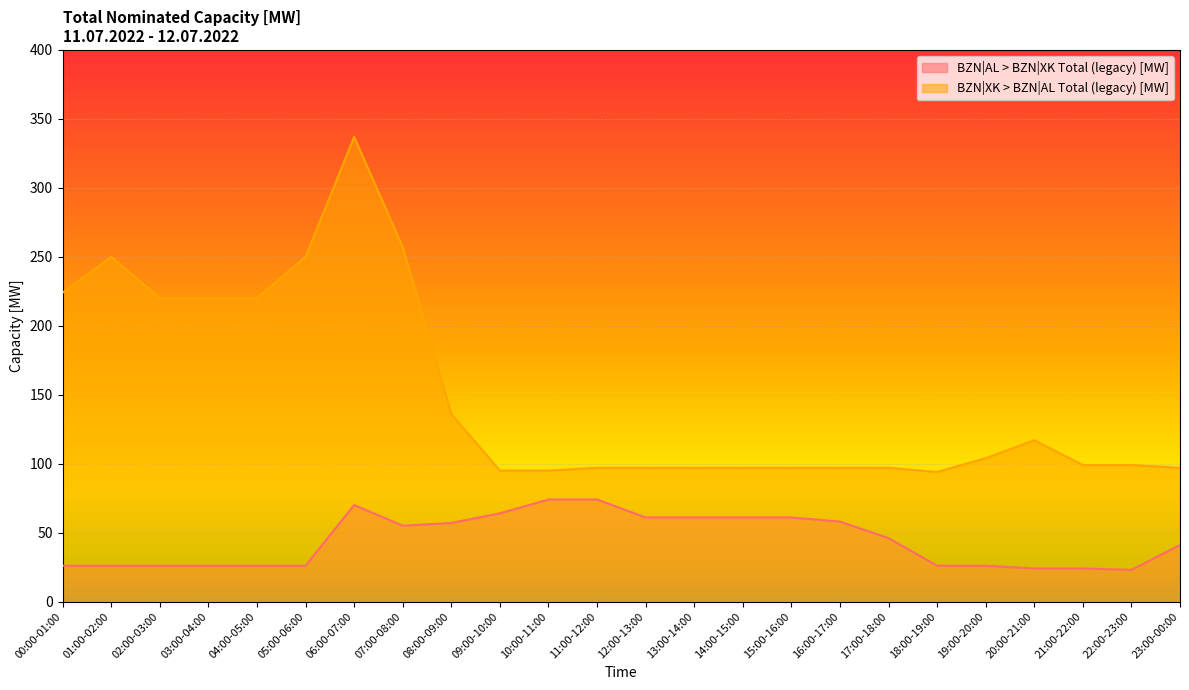

How many series are shown in this chart?

2